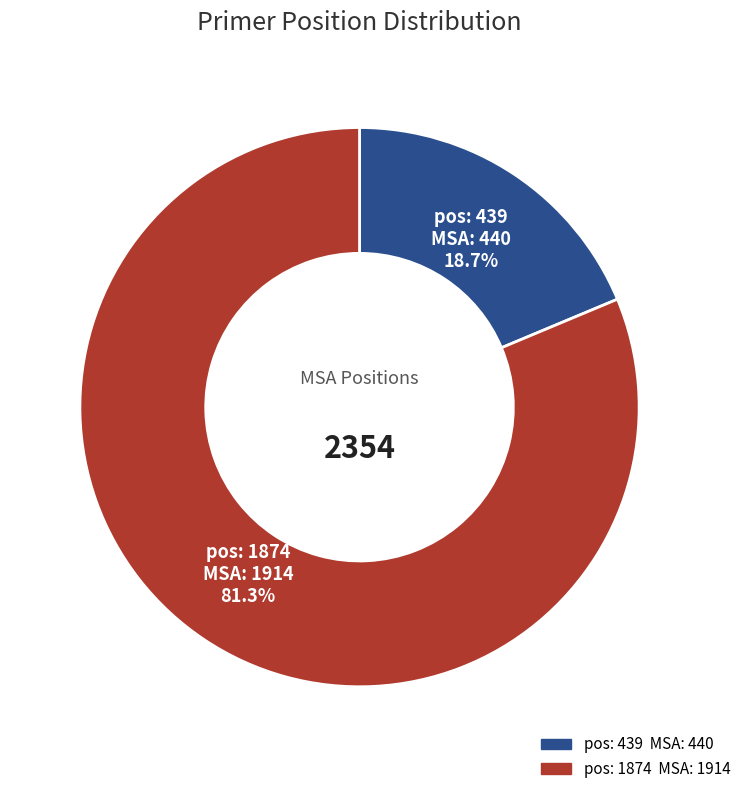

Rank the categories by value from lowest to highest.

pos: 439, pos: 1874